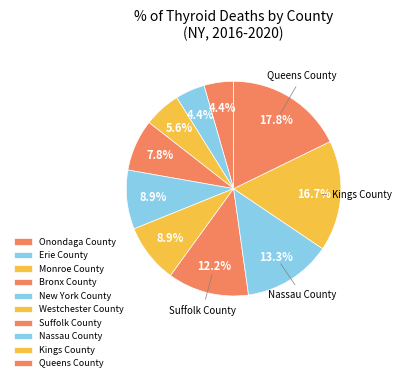

To the nearest percent, what portion does Westchester County represent?

9%